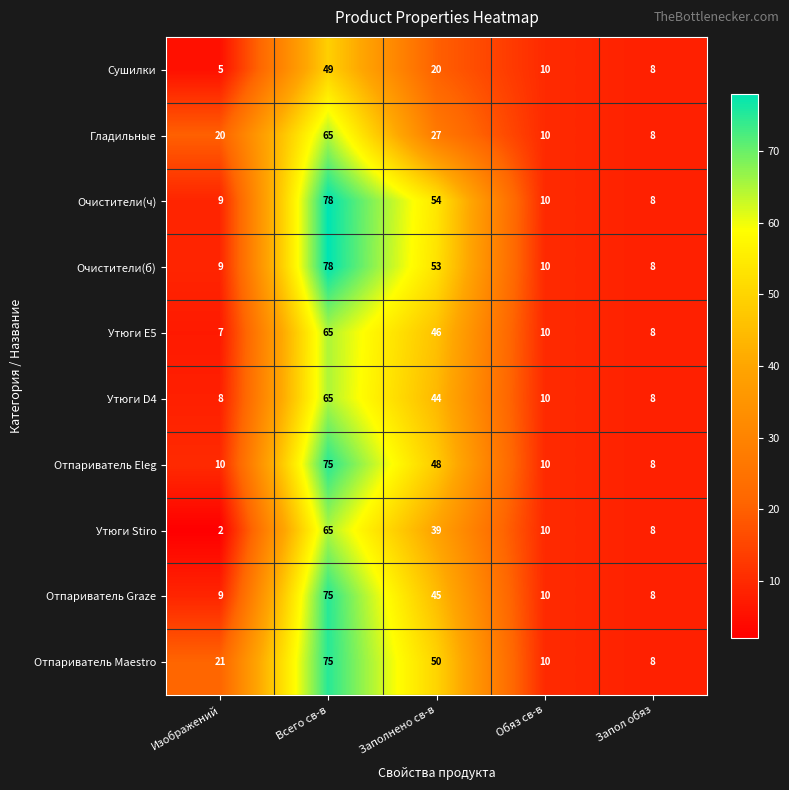

How many data points in Утюги Stiro are less than 10?

2